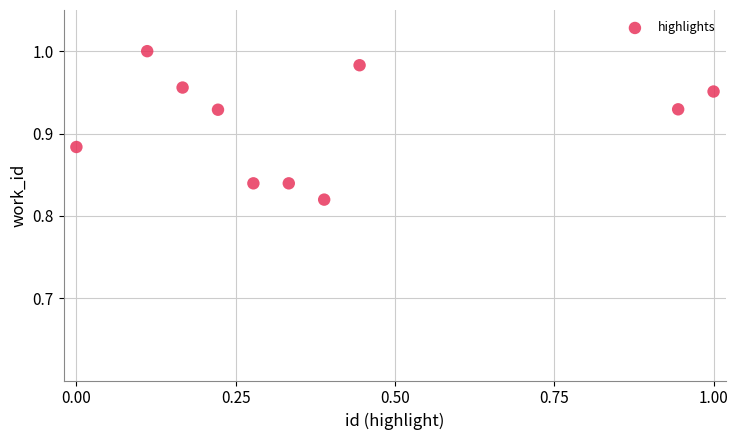

What is the average X value?

0.4